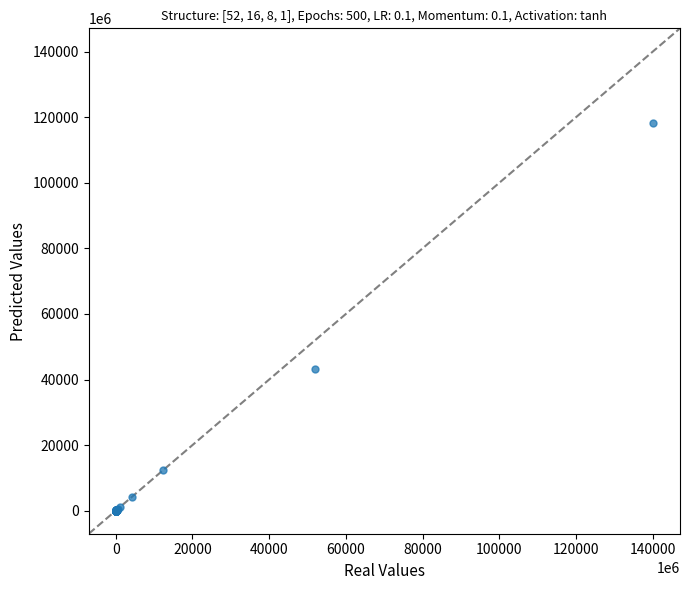

What Y value in the scatter plot is closest to 59169882771?

43343082746.5